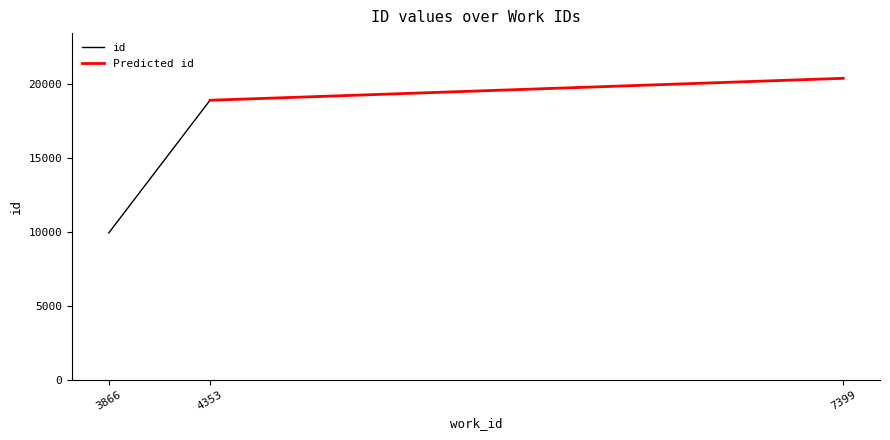

How many categories are shown in the chart?

3